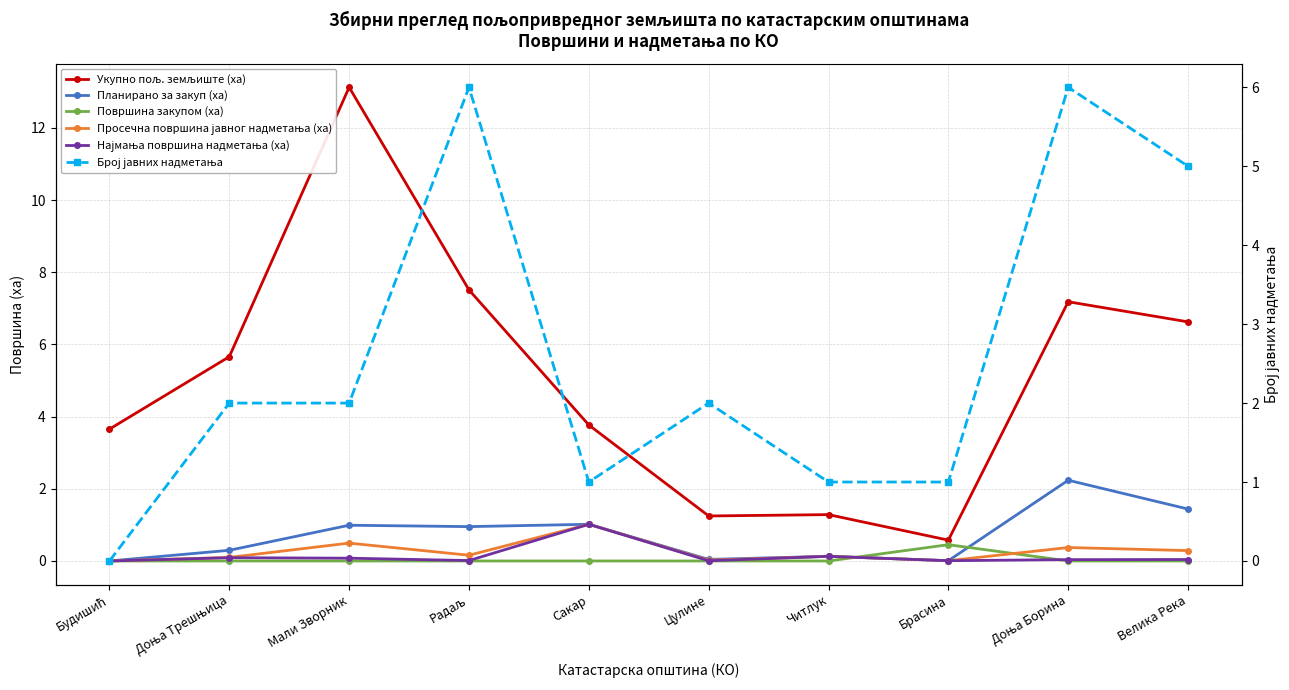

Is the value of Просечна површина јавног надметања (ха) at Радаљ greater than the value of Укупно пољ. земљиште (ха) at Велика Река?

No